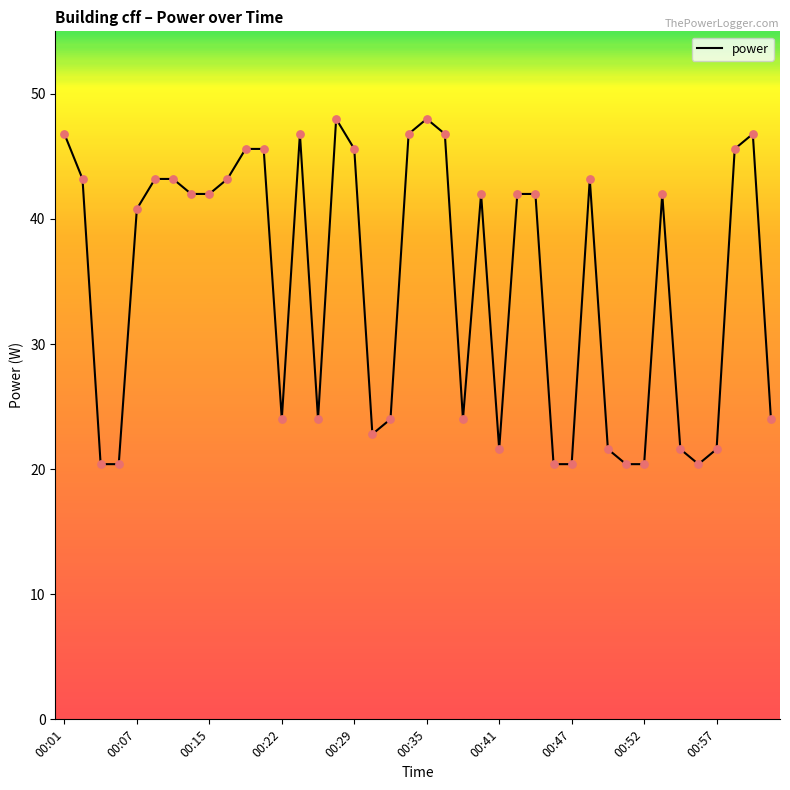

What is the smallest value displayed?

20.4